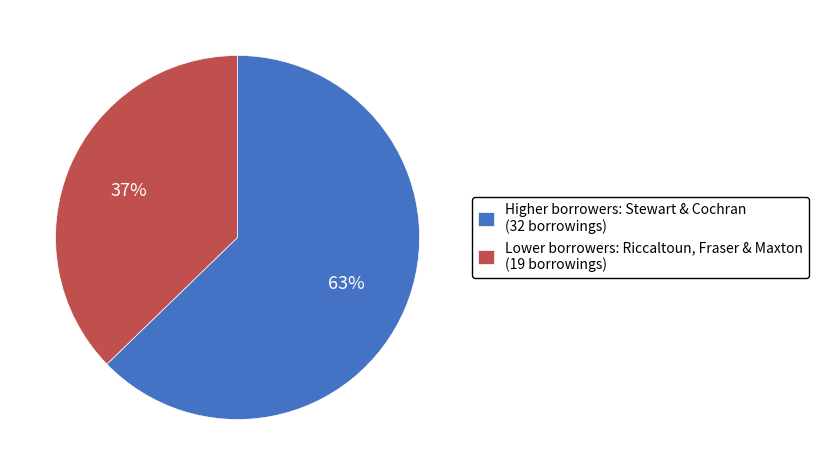

How many slices are in this pie chart?

2